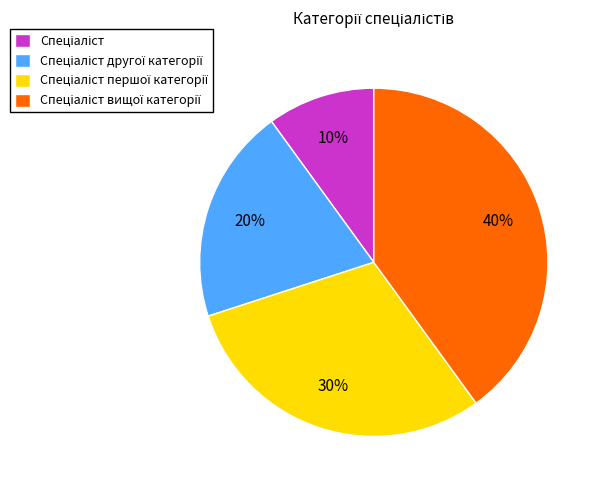

To the nearest percent, what is the average slice percentage?

25%